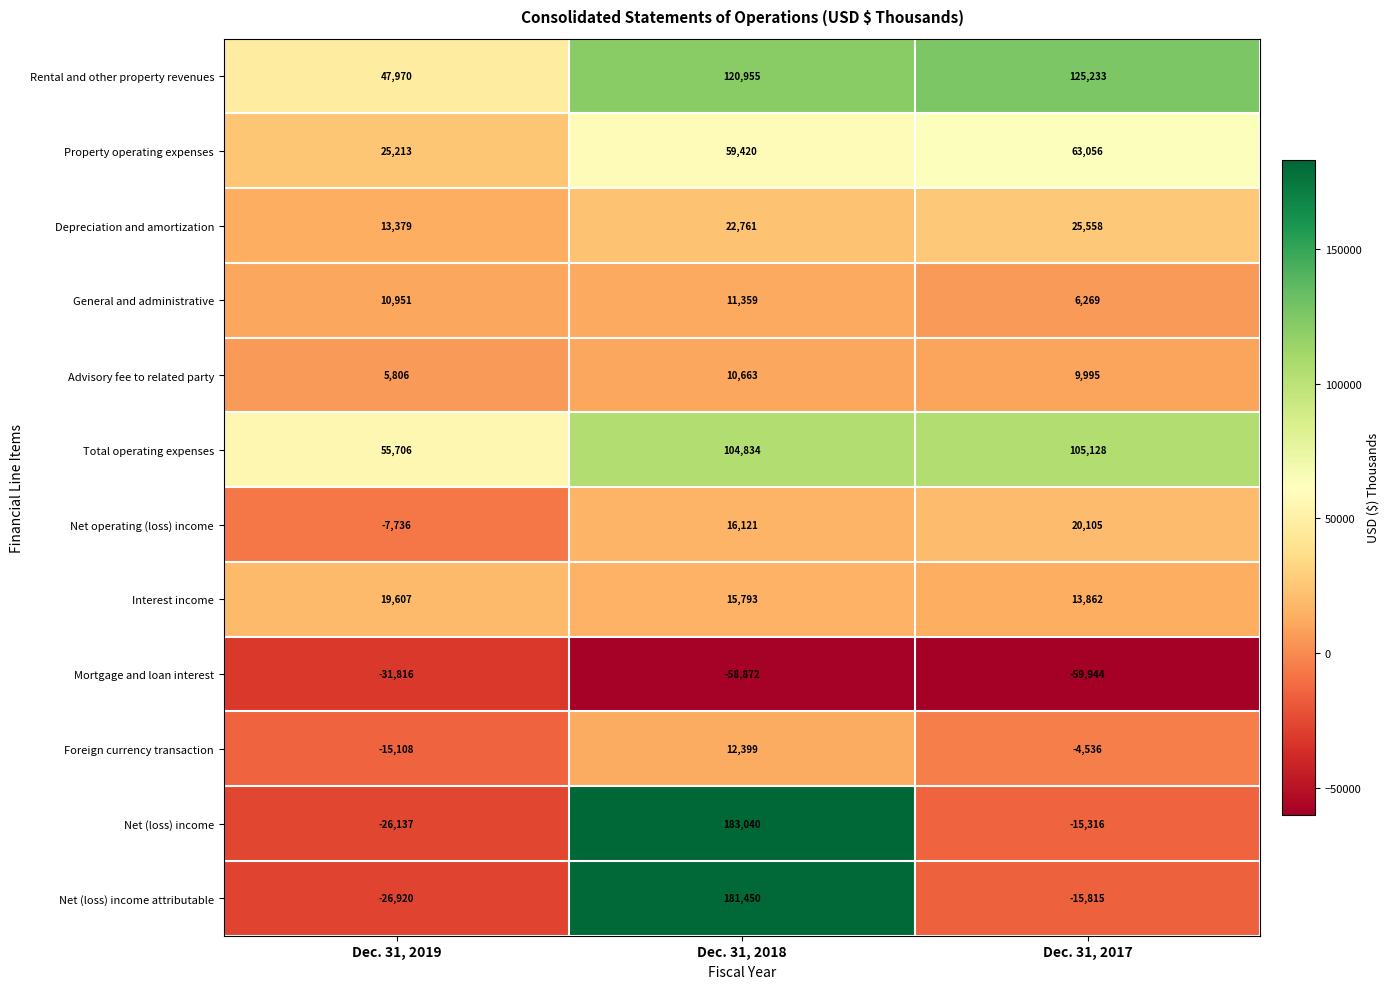

The value of Depreciation and amortization at Dec. 31, 2019 is 18668. True or false?

False